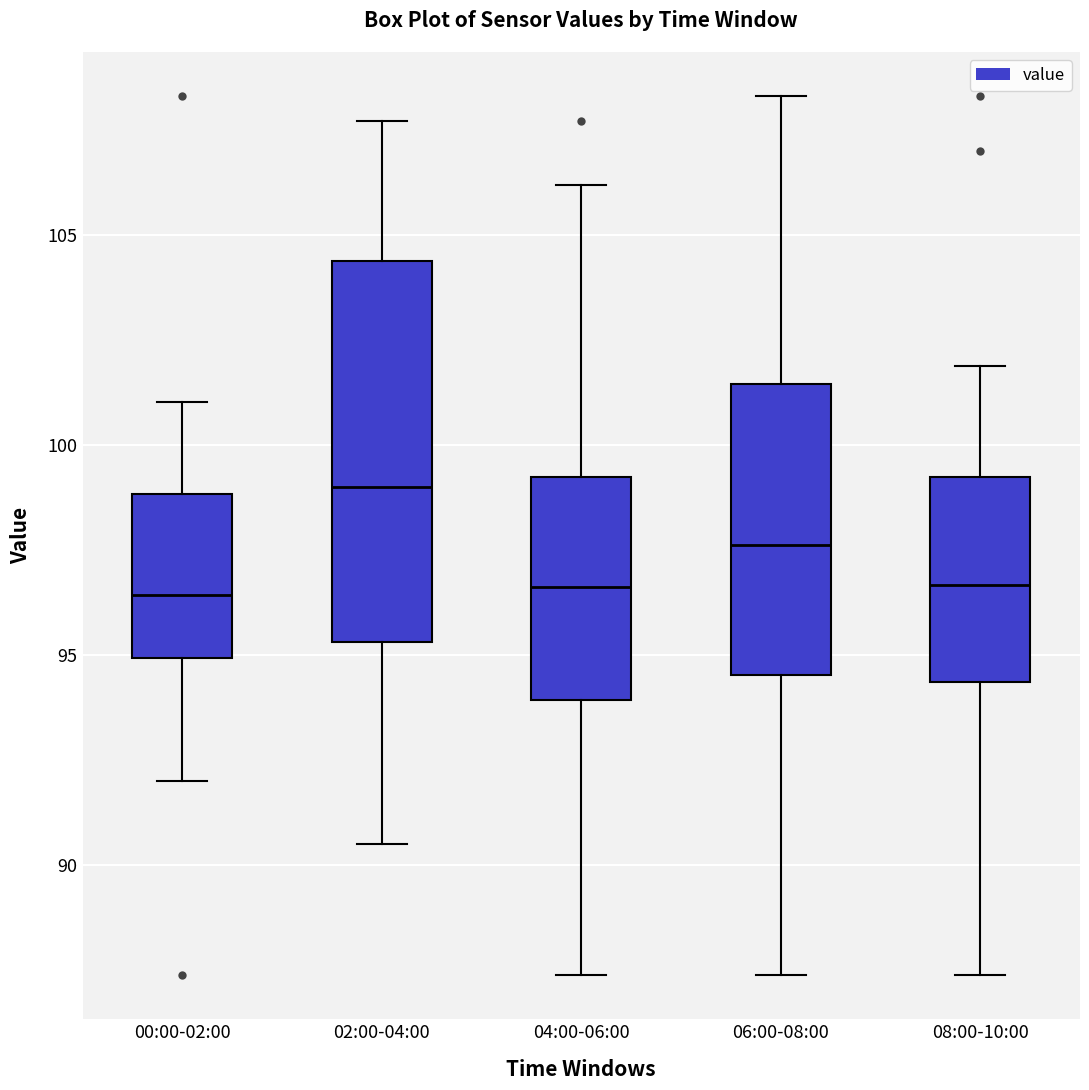

Which box is the tallest, from its lower edge to its upper edge?

02:00-04:00